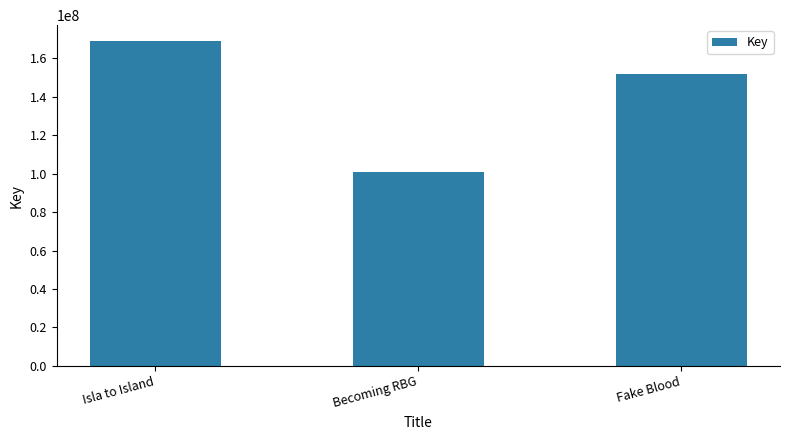

Which label corresponds to the smallest value in the chart?

Becoming RBG